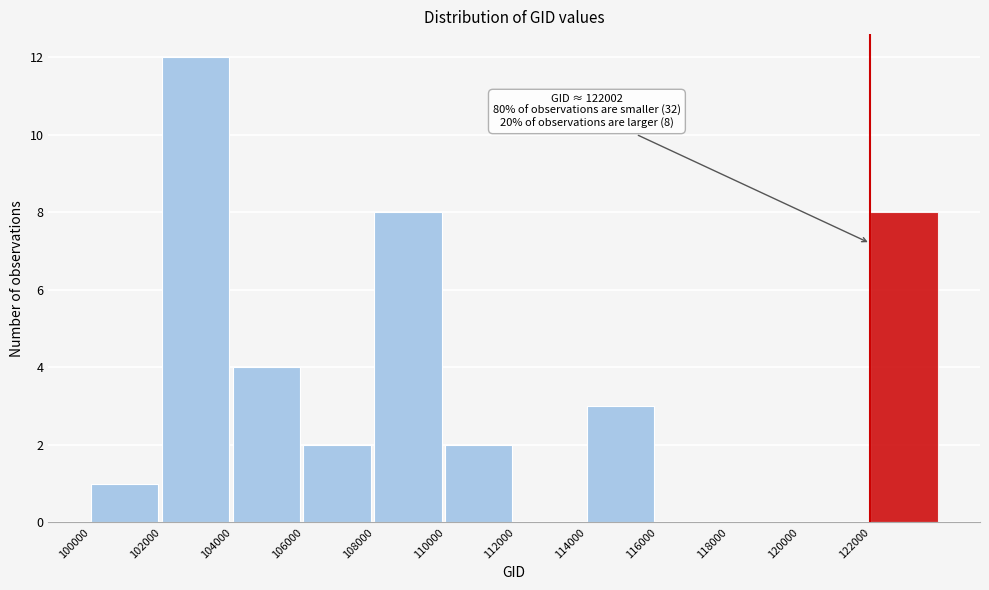

Over which range of the x-axis is the bar tallest?

102000 to 104000